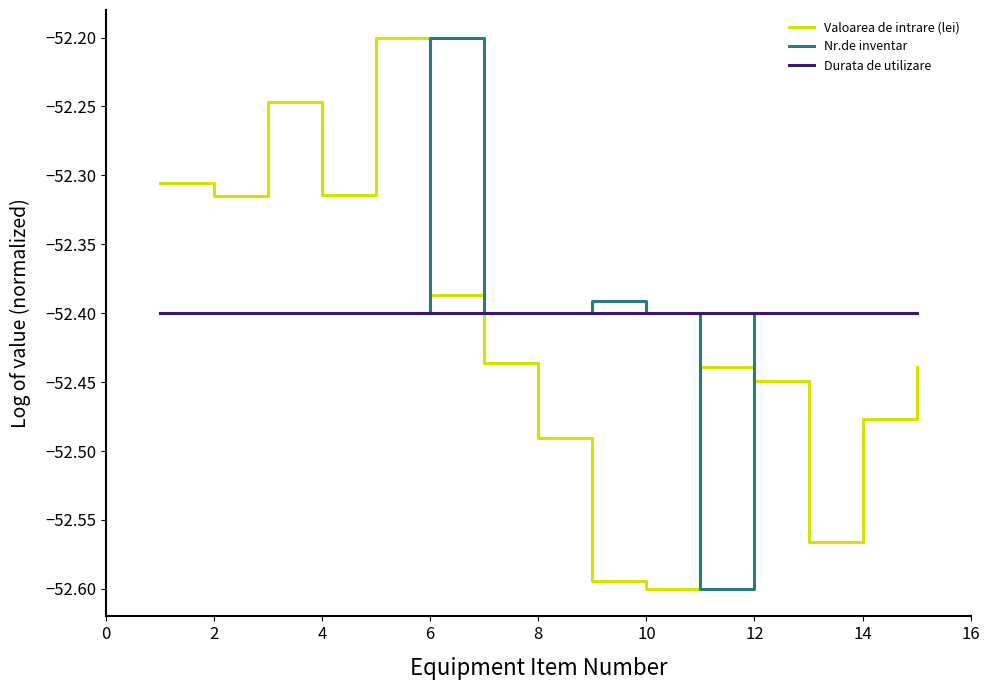

True or false: Valoarea de intrare (lei) and Durata de utilizare intersect in this chart.

True